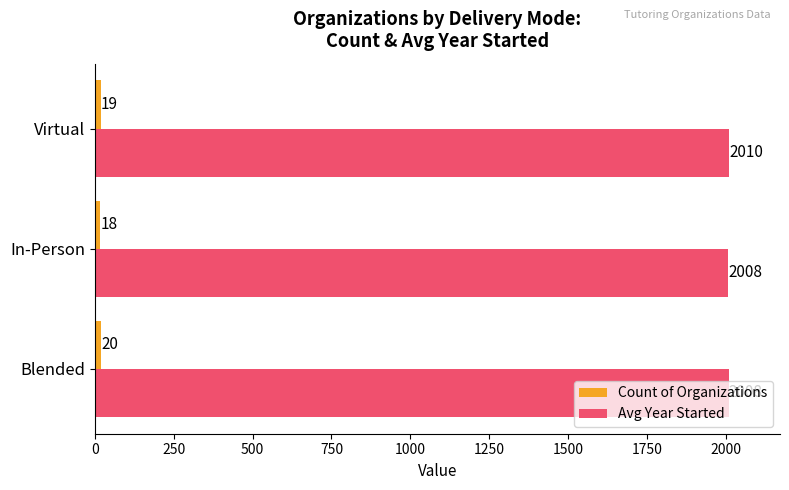

The Avg Year Started series shows 1121.3 at In-Person. True or false?

False